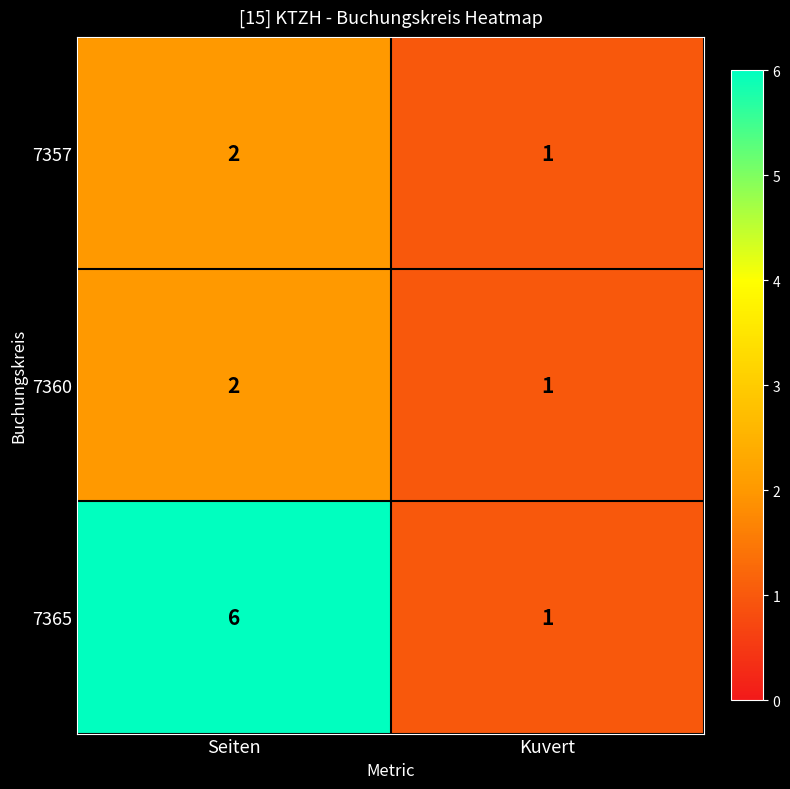

At which category is the sum across all series the highest?

Seiten